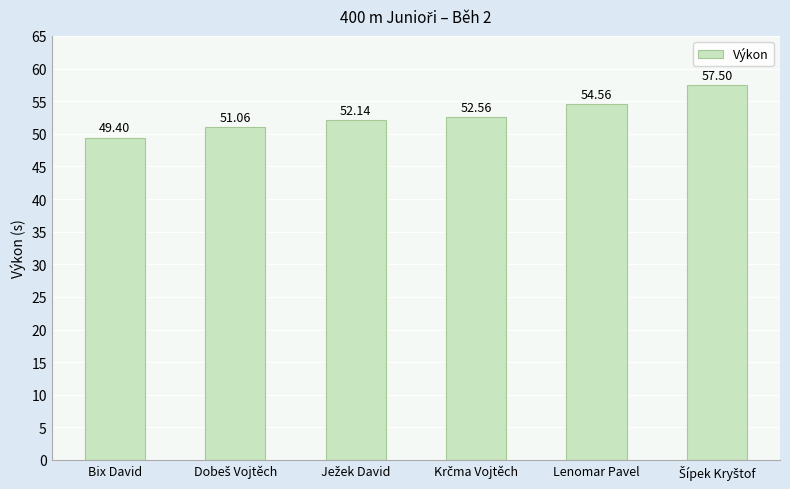

Which category has the lowest value across all series?

Bix David